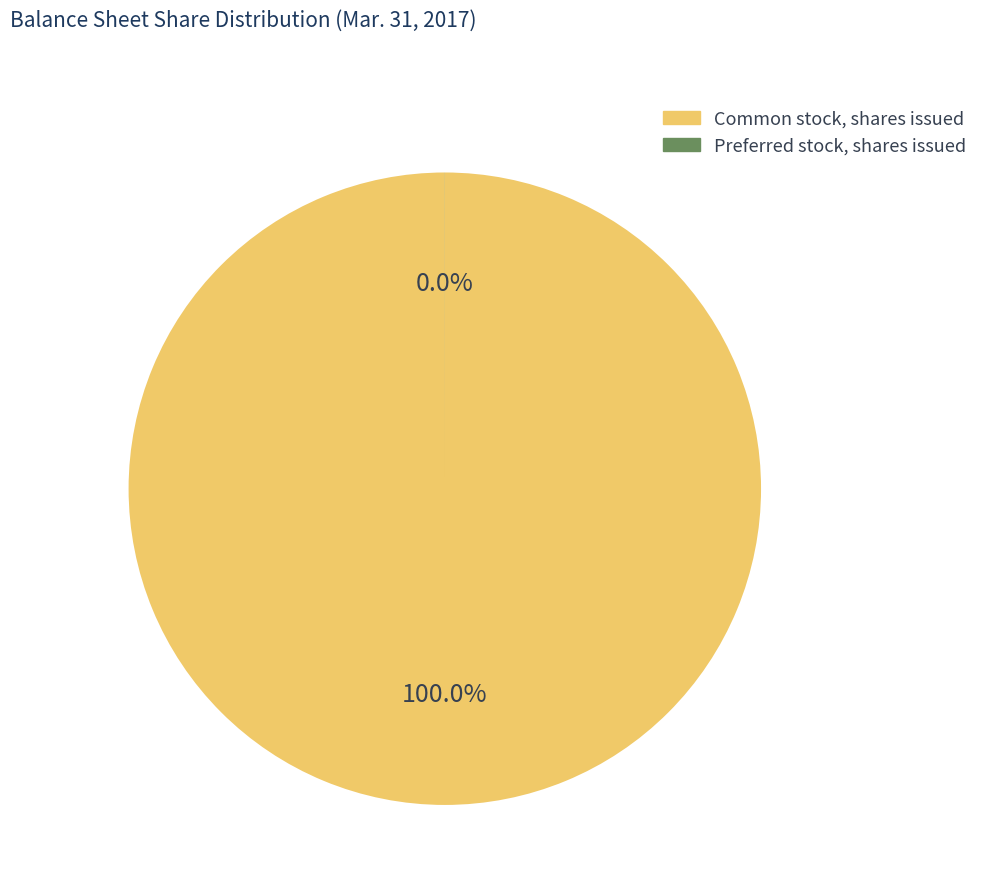

Is there any slice that represents more than half of the pie?

Yes